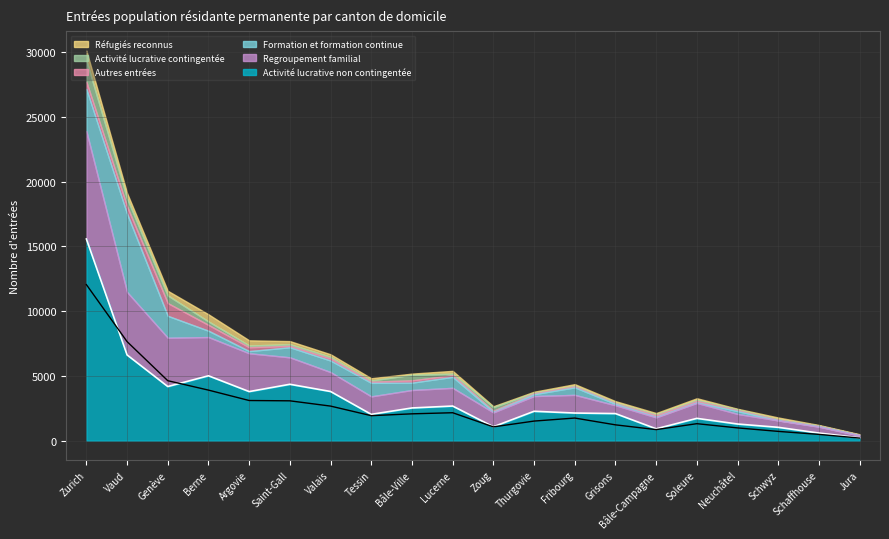

True or false: Autres entrées and Activité lucrative contingentée cross at least once.

True